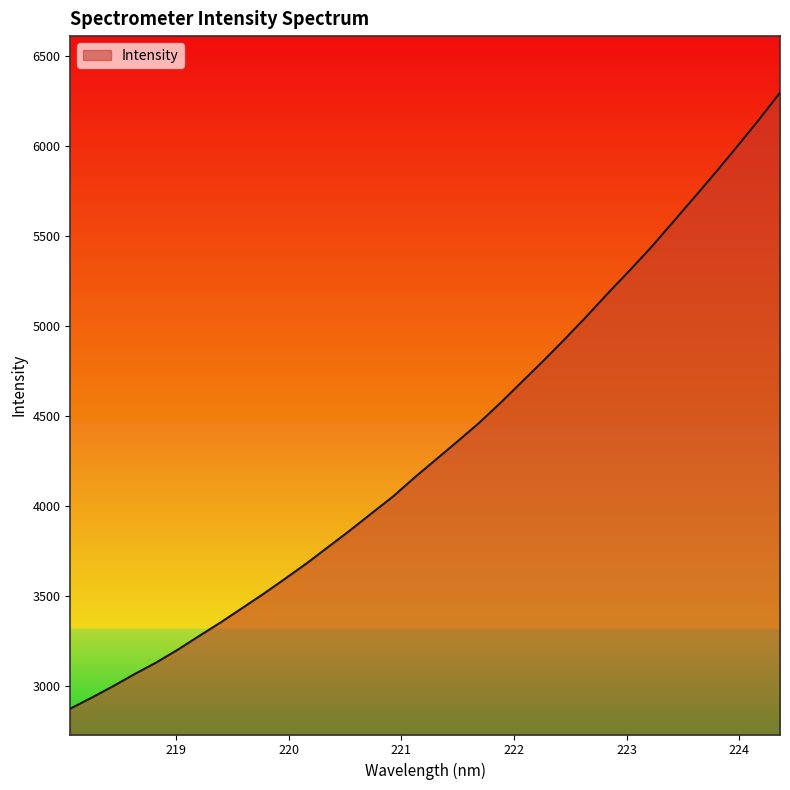

What is the difference between the maximum and minimum values?

3423.8